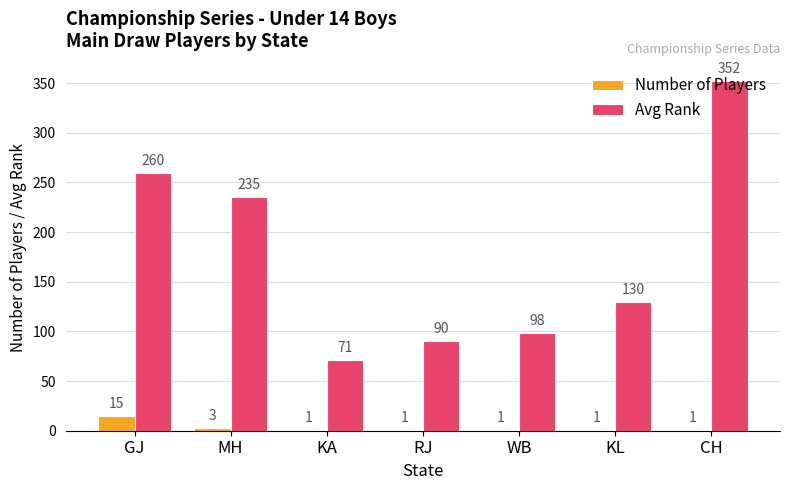

What is the greatest value displayed?

352.0